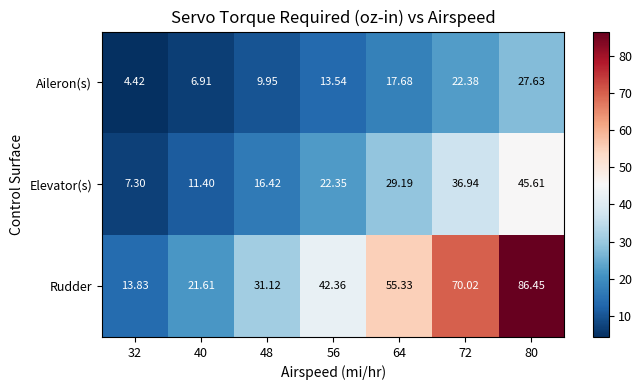

Between 56 and 80, which series saw the biggest shift?

Rudder